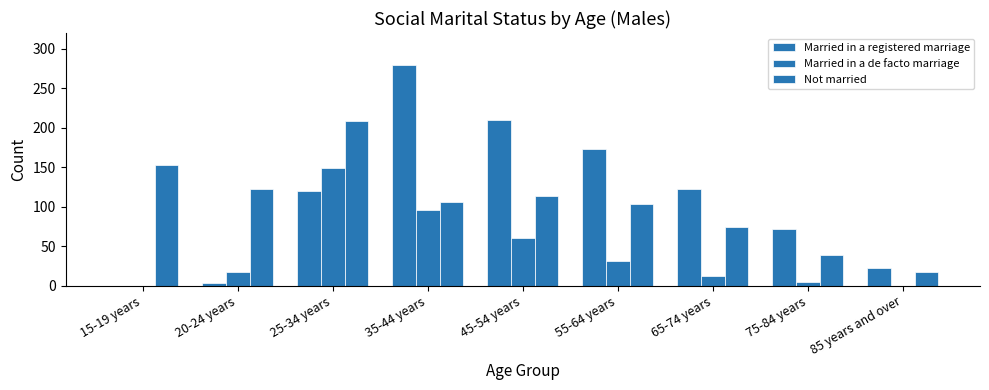

At how many categories does at least one series exceed 103?

7